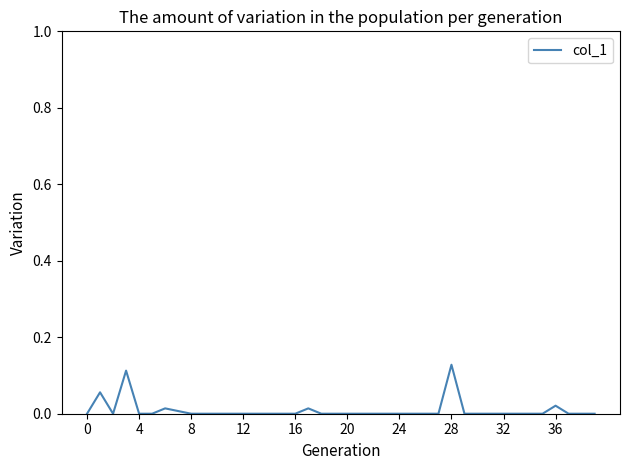

What is the difference between the second highest and second lowest values?

0.1